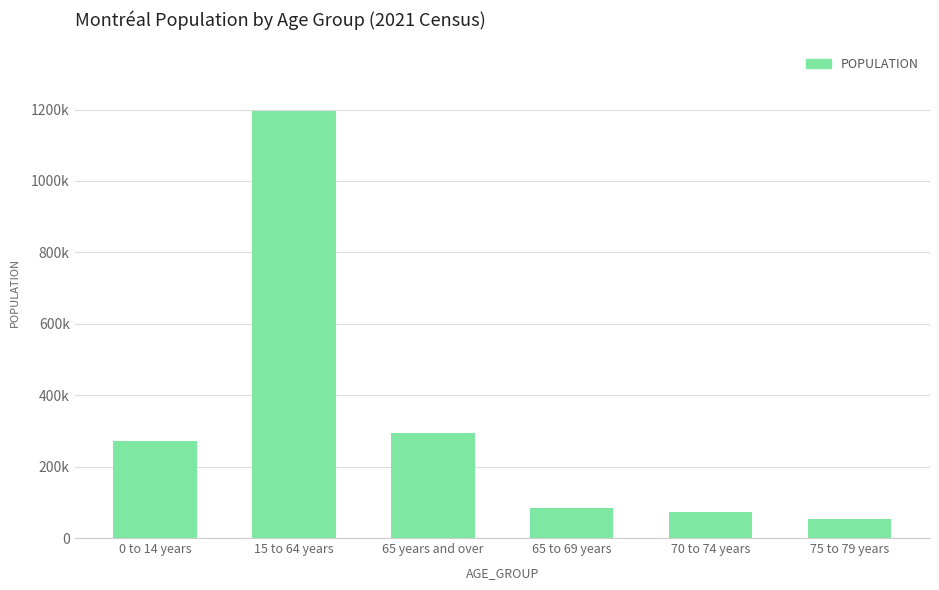

Which has a higher value, 65 years and over or 0 to 14 years?

65 years and over